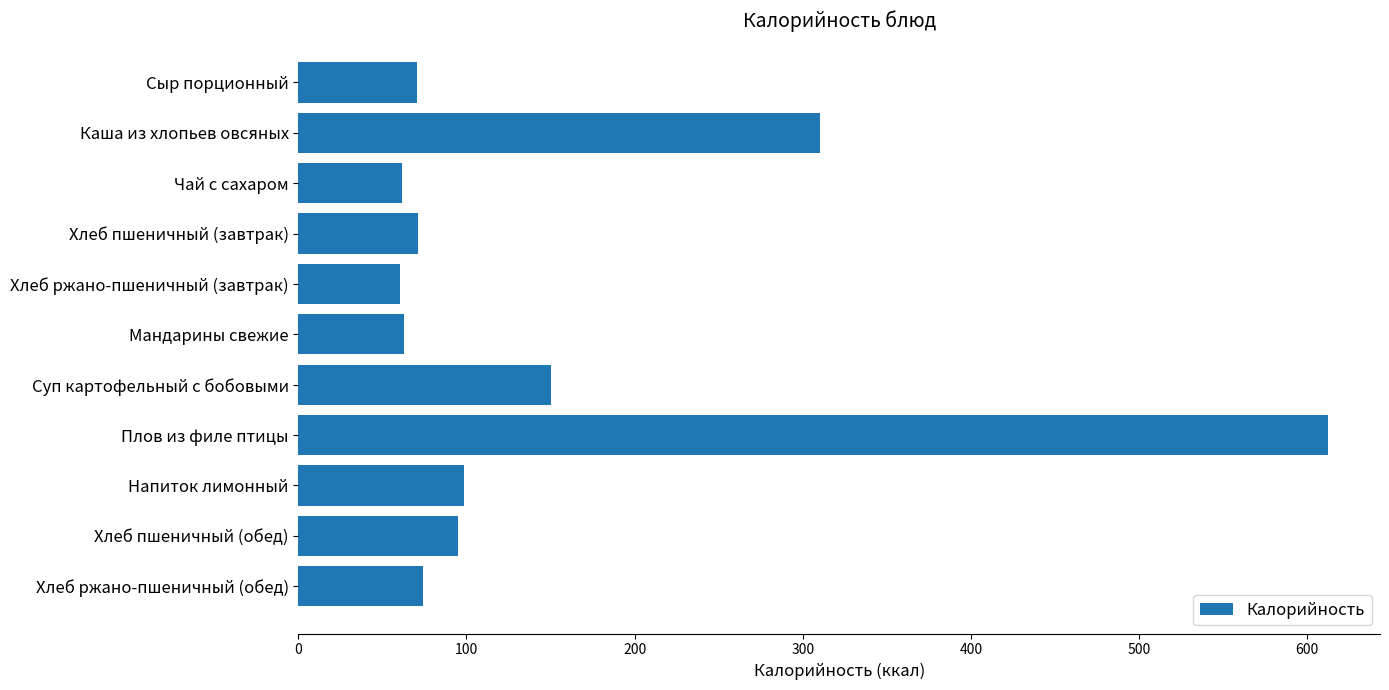

What is the maximum value shown in the chart?

612.7